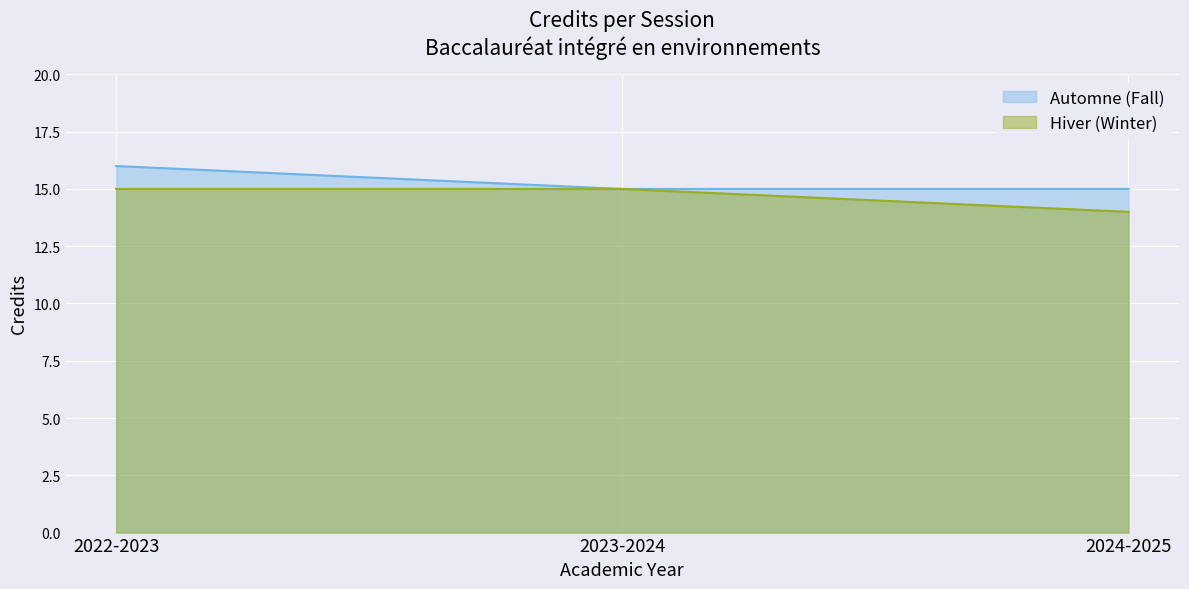

The value of Automne (Fall) at 2022-2023 is 16. True or false?

True